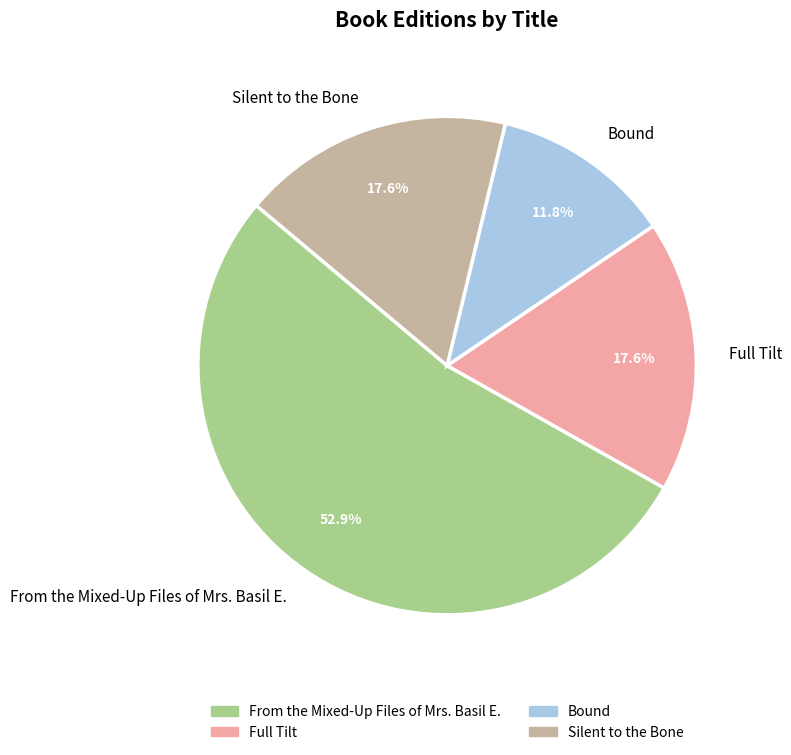

Is it true that From the Mixed-Up Files of Mrs. Basil E. is 53% of the pie?

True